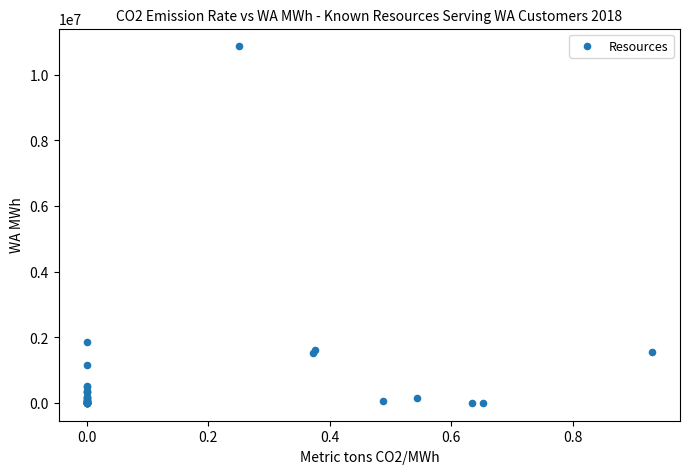

What Y value in the scatter plot is closest to 5430994?

1840622.0